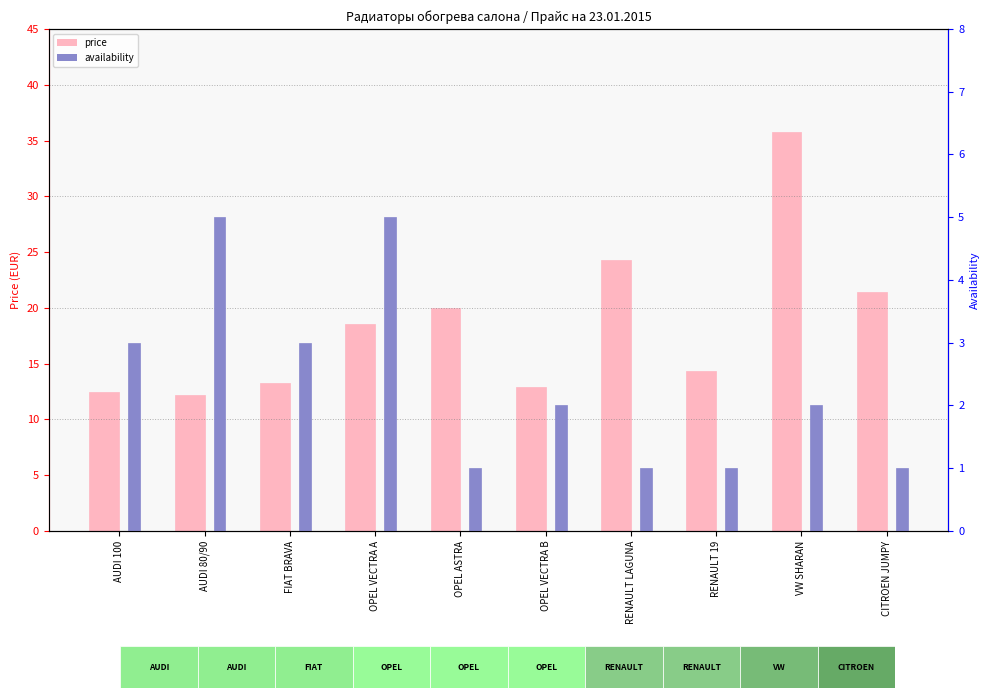

At which label does price reach its minimum?

AUDI 80/90